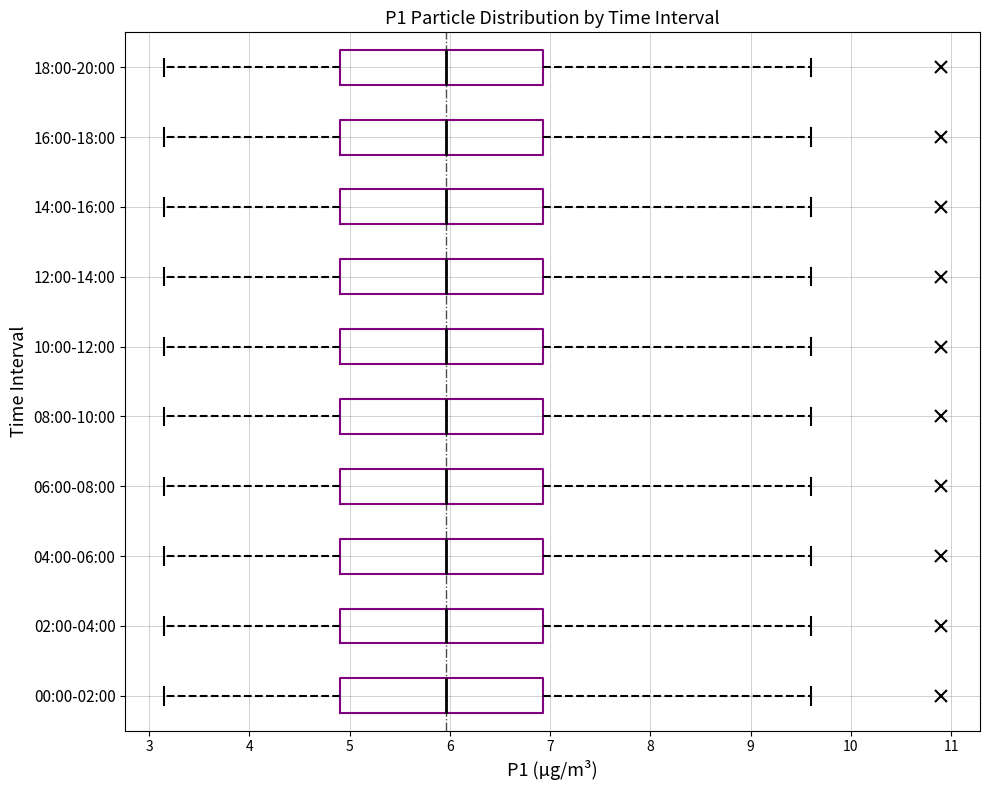

Reading bottom to top, transcribe this box plot: for each box, give where its median line is, the range the box spans, and where its two whiskers end, as read against the x-axis. The values are not printed on the chart, so give them approximately, as read against the axis.

00:00-02:00: median 6.0, box 4.9 to 6.9, whiskers 3.2 to 9.6
02:00-04:00: median 6.0, box 4.9 to 6.9, whiskers 3.2 to 9.6
04:00-06:00: median 6.0, box 4.9 to 6.9, whiskers 3.2 to 9.6
06:00-08:00: median 6.0, box 4.9 to 6.9, whiskers 3.2 to 9.6
08:00-10:00: median 6.0, box 4.9 to 6.9, whiskers 3.2 to 9.6
10:00-12:00: median 6.0, box 4.9 to 6.9, whiskers 3.2 to 9.6
12:00-14:00: median 6.0, box 4.9 to 6.9, whiskers 3.2 to 9.6
14:00-16:00: median 6.0, box 4.9 to 6.9, whiskers 3.2 to 9.6
16:00-18:00: median 6.0, box 4.9 to 6.9, whiskers 3.2 to 9.6
18:00-20:00: median 6.0, box 4.9 to 6.9, whiskers 3.2 to 9.6